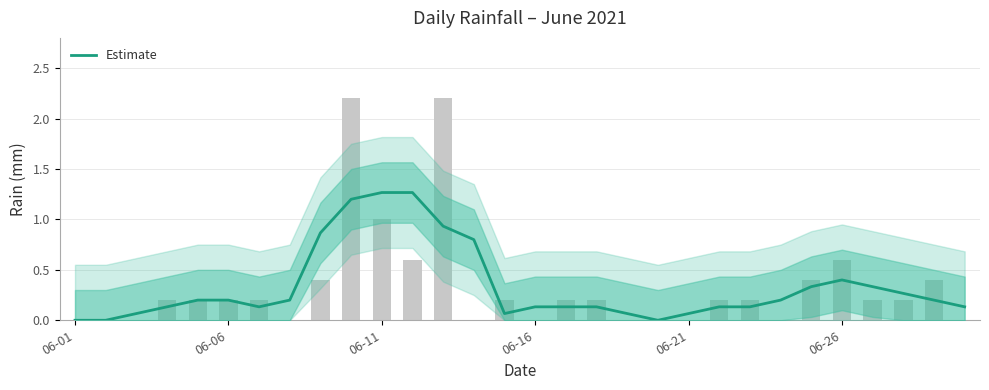

Where is the data nearest to the value 0?

06-01